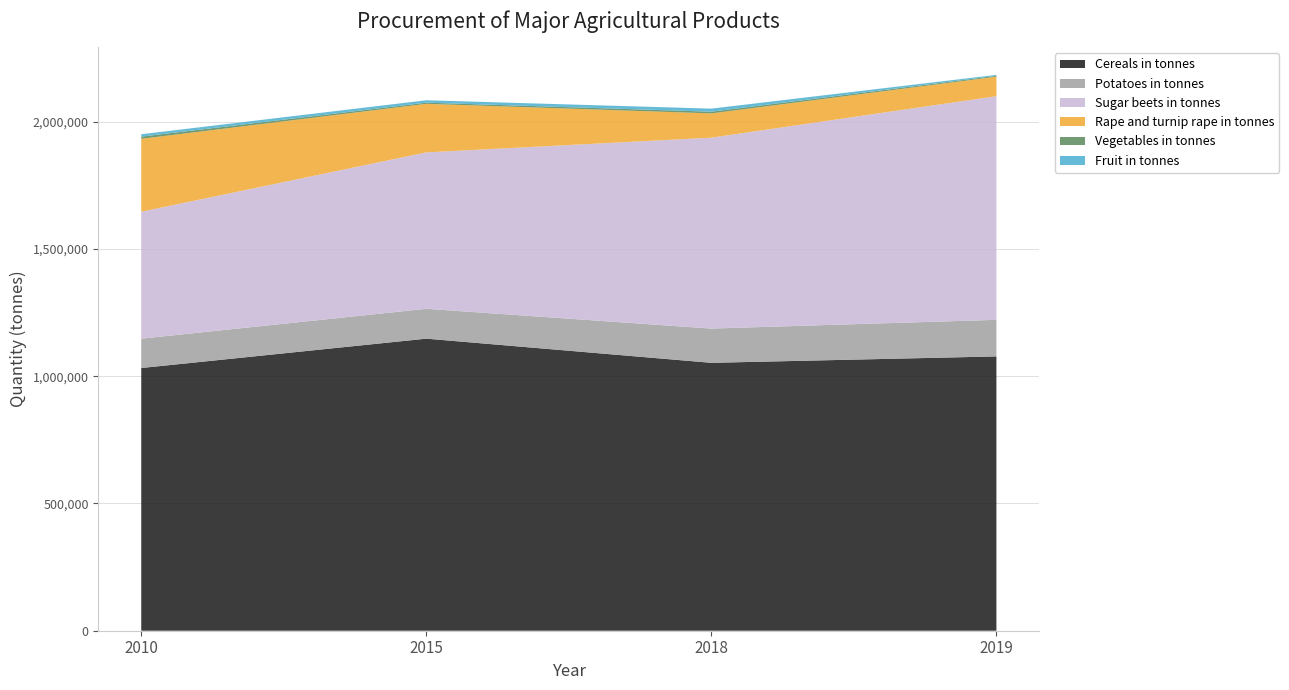

Reading left to right, transcribe all the data shown in this chart.

Cereals in tonnes: 2010=1032167	2015=1147504	2018=1052598	2019=1077709
Potatoes in tonnes: 2010=115287	2015=117266	2018=134583	2019=143799
Sugar beets in tonnes: 2010=498723	2015=614613	2018=750012	2019=878734
Rape and turnip rape in tonnes: 2010=286452	2015=190726	2018=95312	2019=76469
Vegetables in tonnes: 2010=8636	2015=4581	2018=6682	2019=3394
Fruit in tonnes: 2010=9388	2015=9472	2018=12081	2019=3771